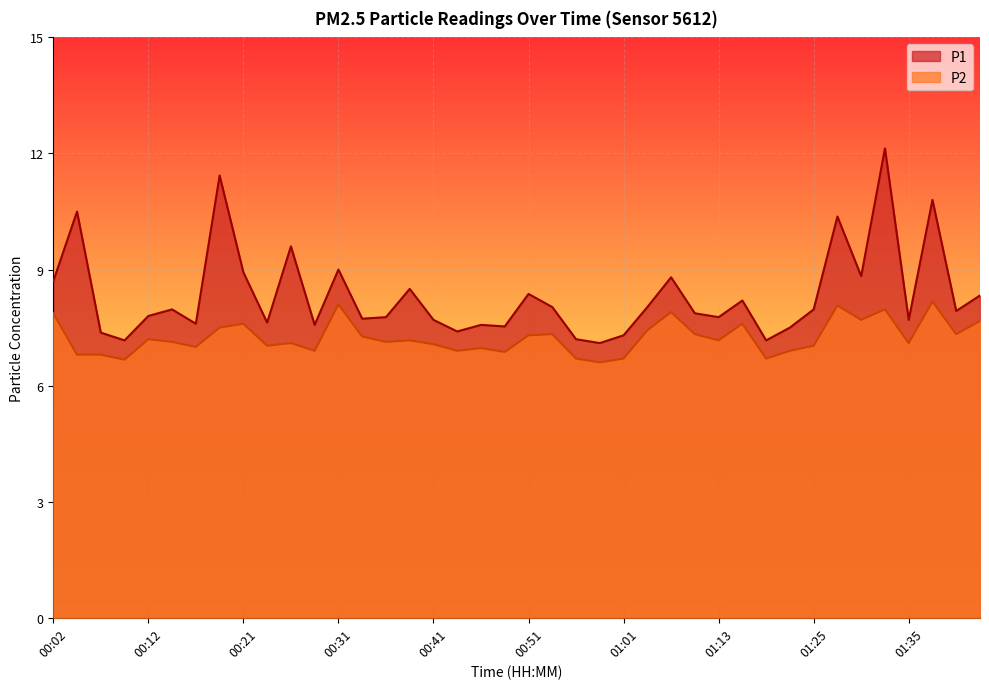

Where is the first local maximum for P1?

00:04